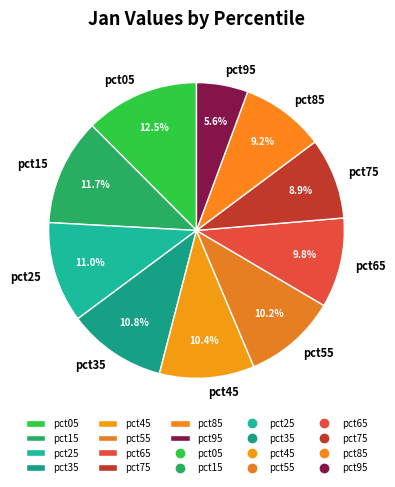

What percentage do pct85 and pct95 together represent?

14.8%